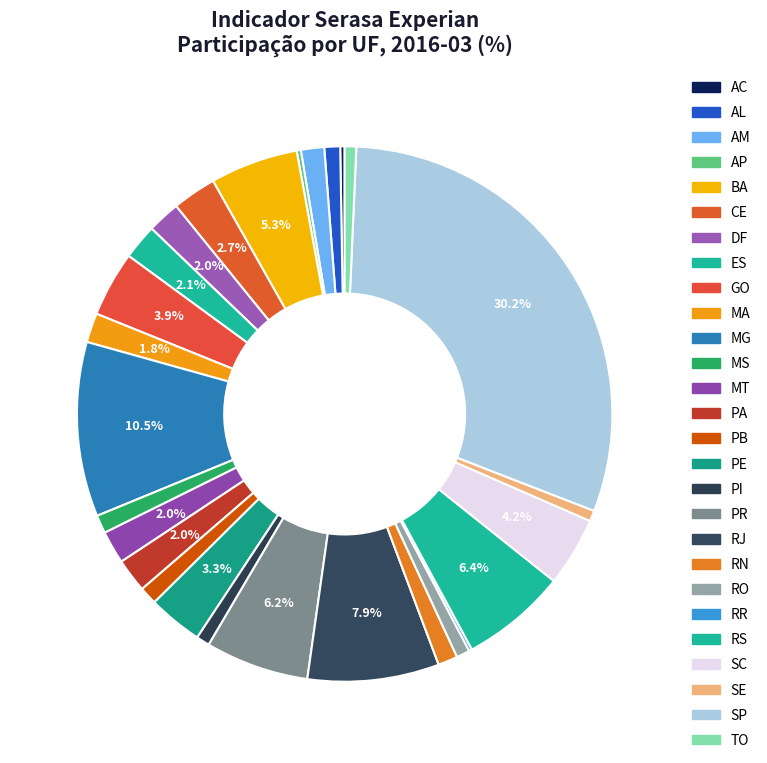

Rank the categories by value from highest to lowest.

SP, MG, RJ, RS, PR, BA, SC, GO, PE, CE, ES, PA, MT, DF, MA, AM, RN, MS, PB, AL, PI, RO, TO, SE, AC, AP, RR